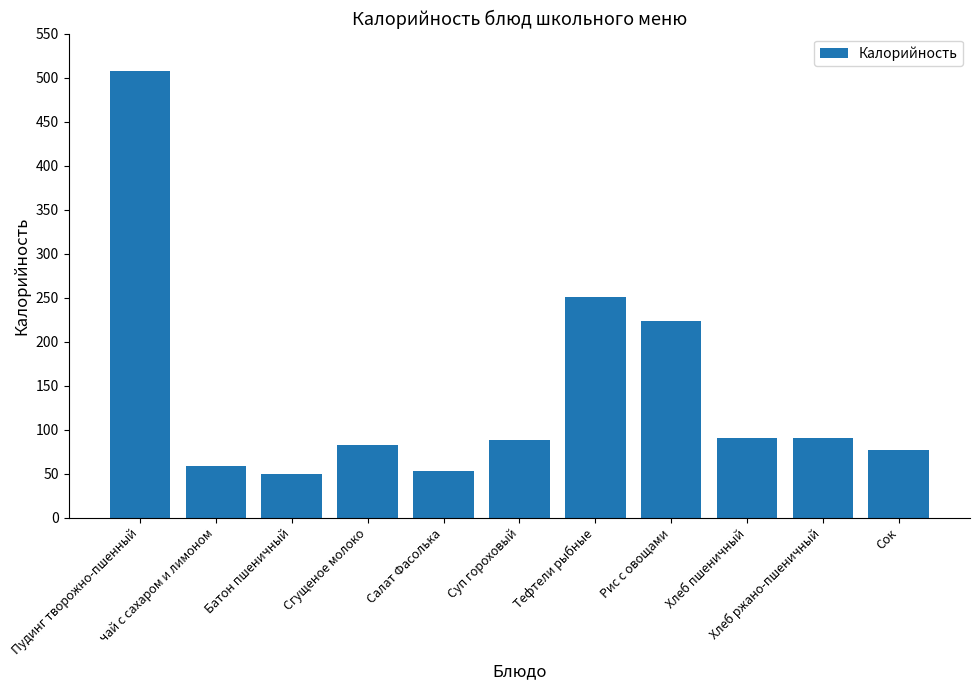

Reading right to left, transcribe all the data shown in this chart.

77.0	91.0	91.0	223.0	251.0	88.0	53.0	82.0	50.0	59.0	507.5